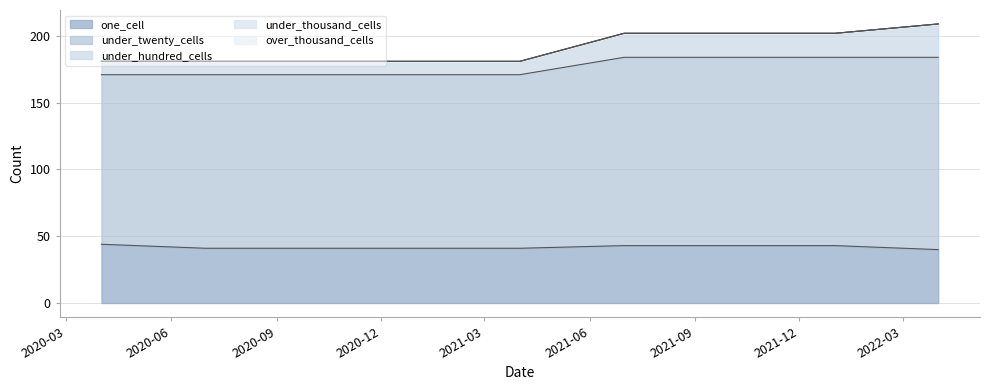

True or false: one_cell has a value of 44 at 2020-04-01.

True